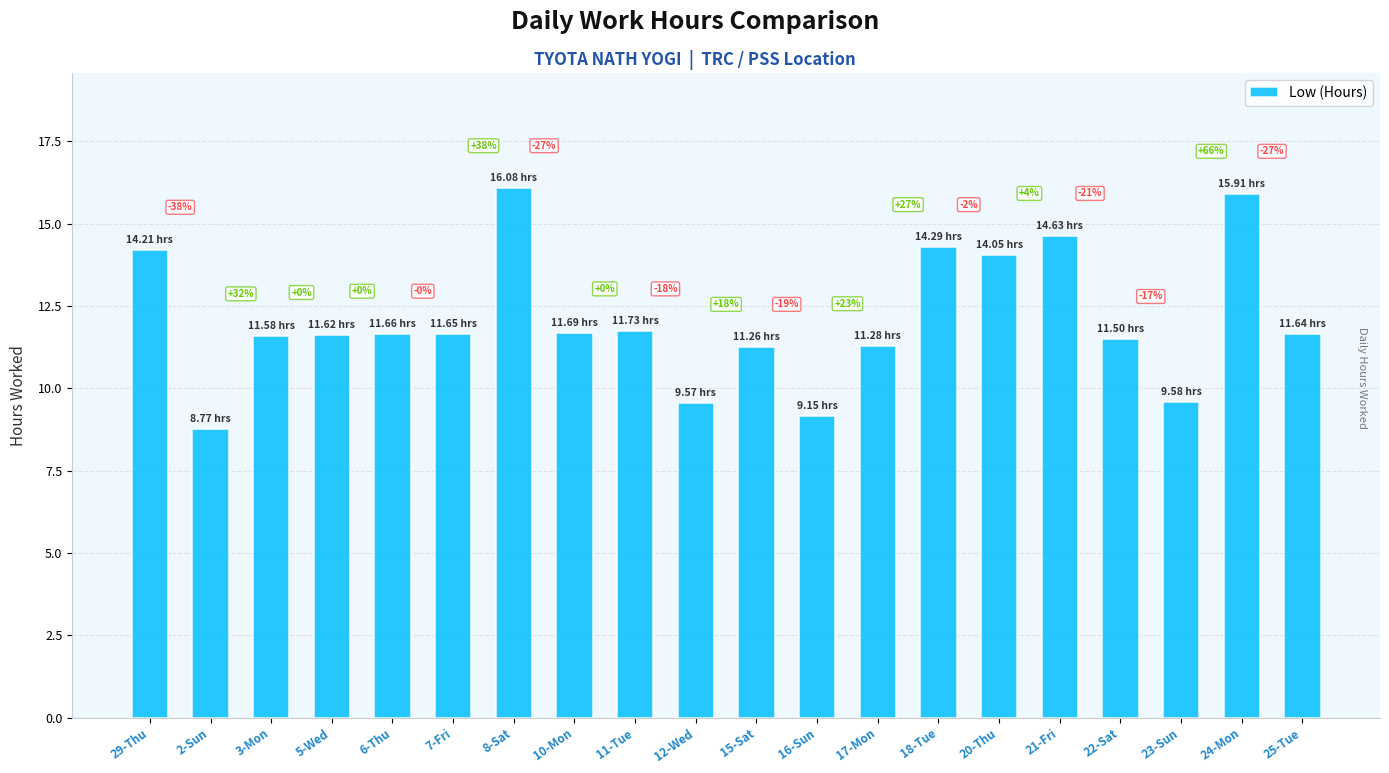

Rank the categories by value from lowest to highest.

2-Sun, 16-Sun, 12-Wed, 23-Sun, 15-Sat, 17-Mon, 22-Sat, 3-Mon, 5-Wed, 25-Tue, 7-Fri, 6-Thu, 10-Mon, 11-Tue, 20-Thu, 29-Thu, 18-Tue, 21-Fri, 24-Mon, 8-Sat